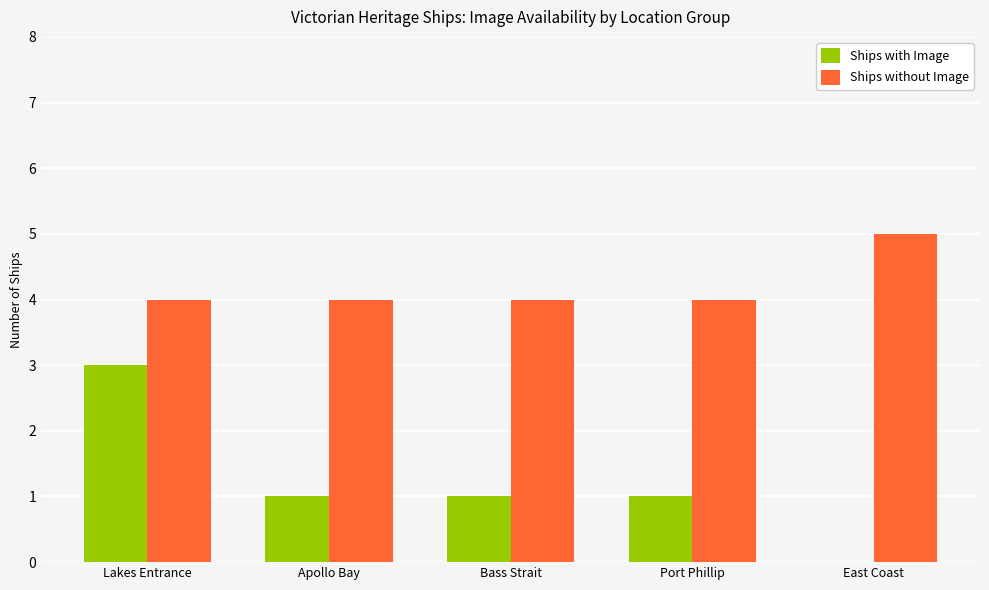

At which category is the sum across all series the highest?

Lakes Entrance